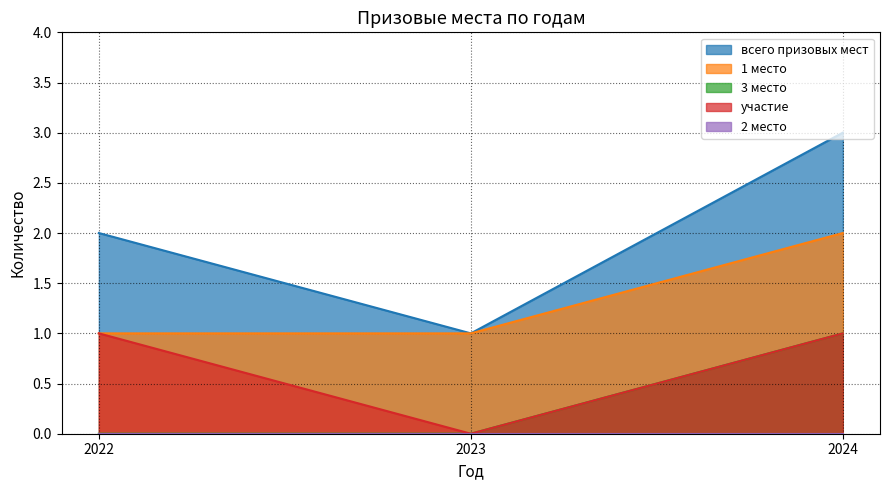

Read the всего призовых мест value at 2024.

3